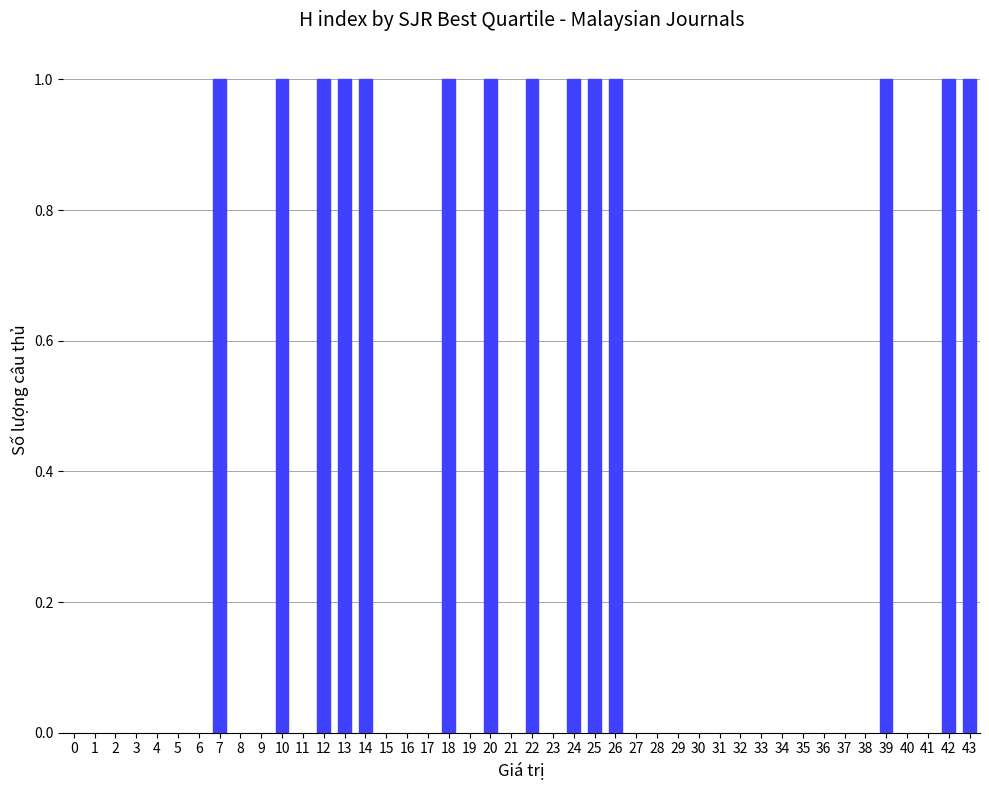

True or false: the data shows 68 at Tropical Biomedicine.

False